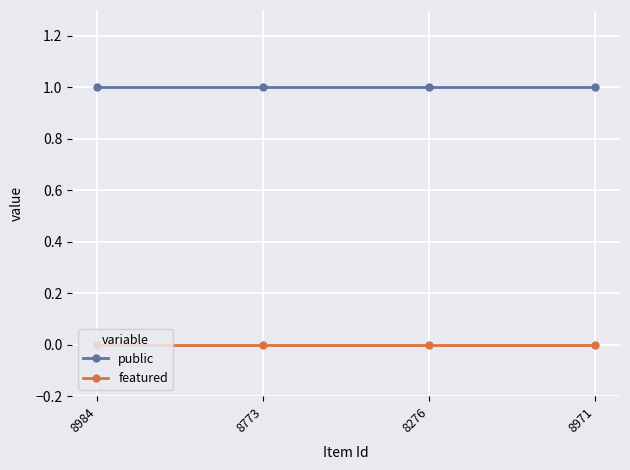

What value does the public series have at 8773?

1